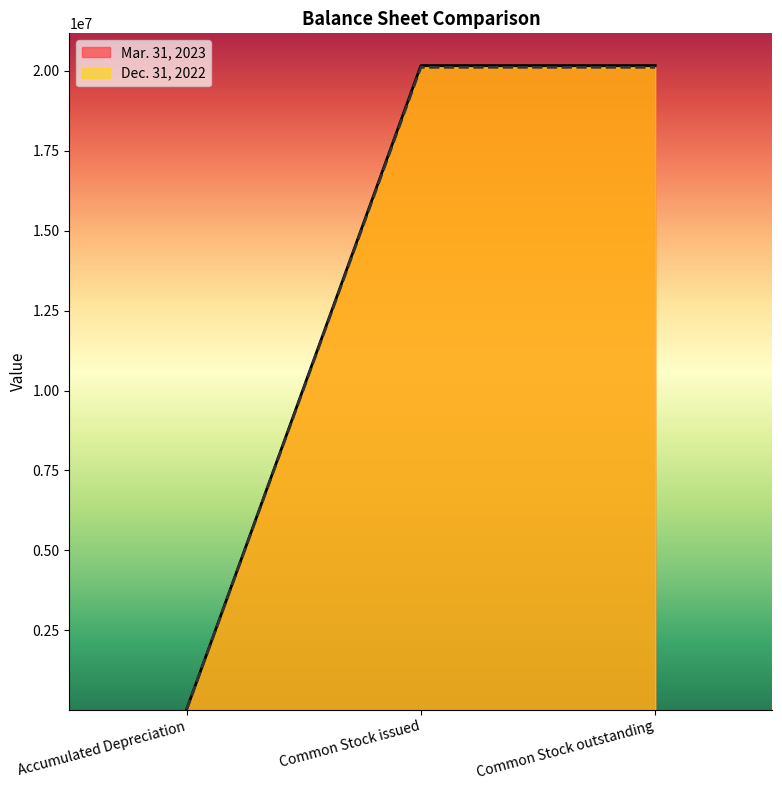

List the series in order of their peak value, lowest first.

Dec. 31, 2022, Mar. 31, 2023